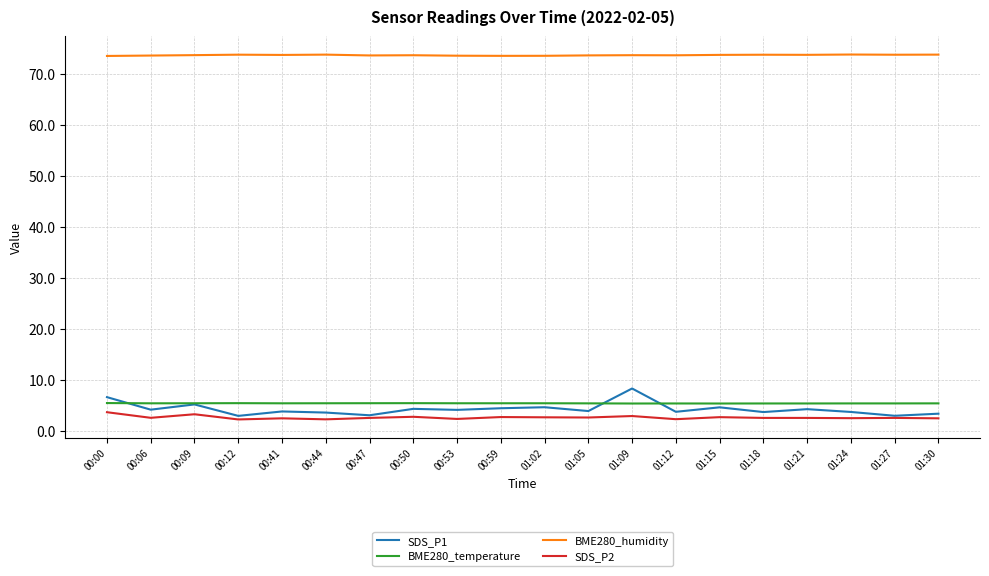

What is the smallest value displayed?

2.2